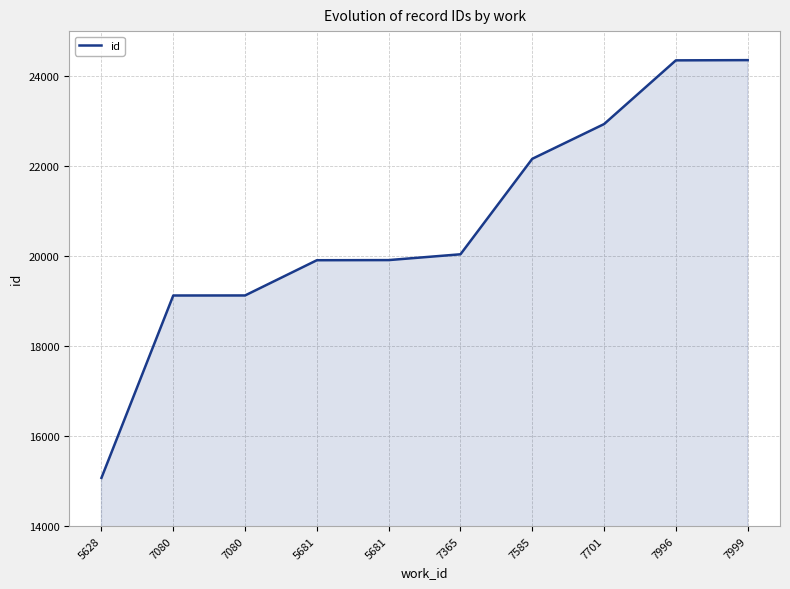

Is this an area chart (filled region under the line)?

Yes